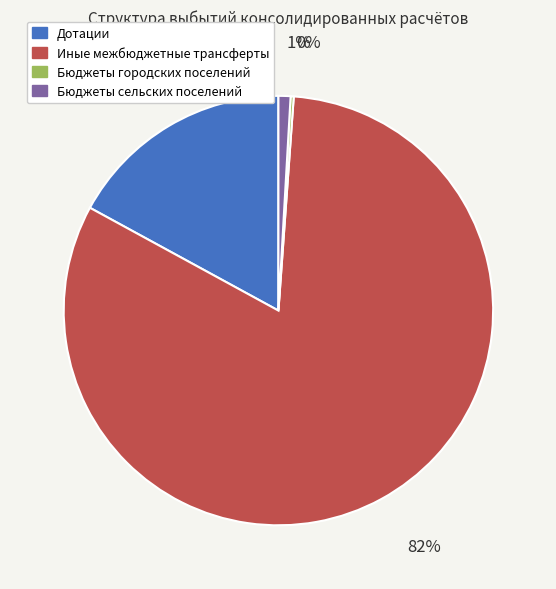

Which slice represents more than half of the pie?

Иные межбюджетные трансферты